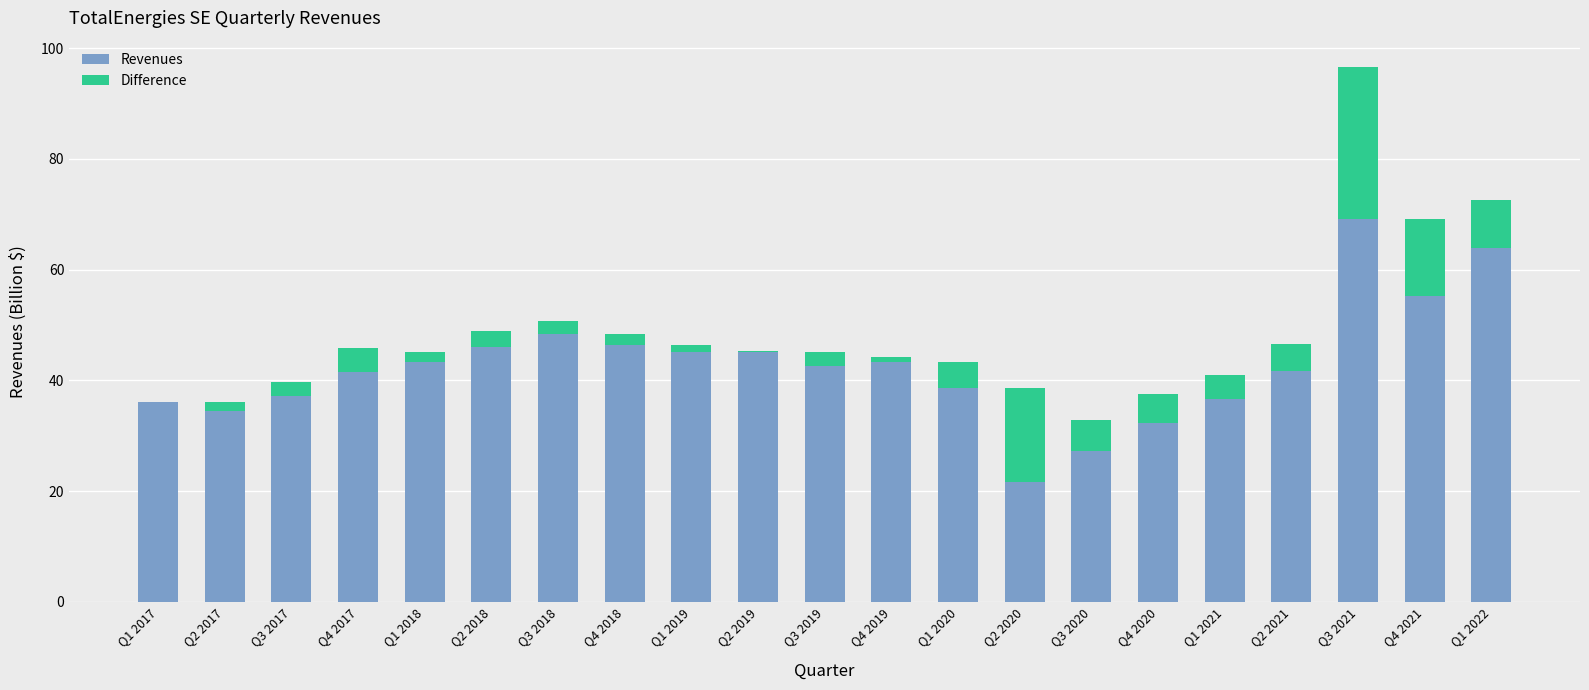

At which category is the sum across all series the highest?

Q3 2021